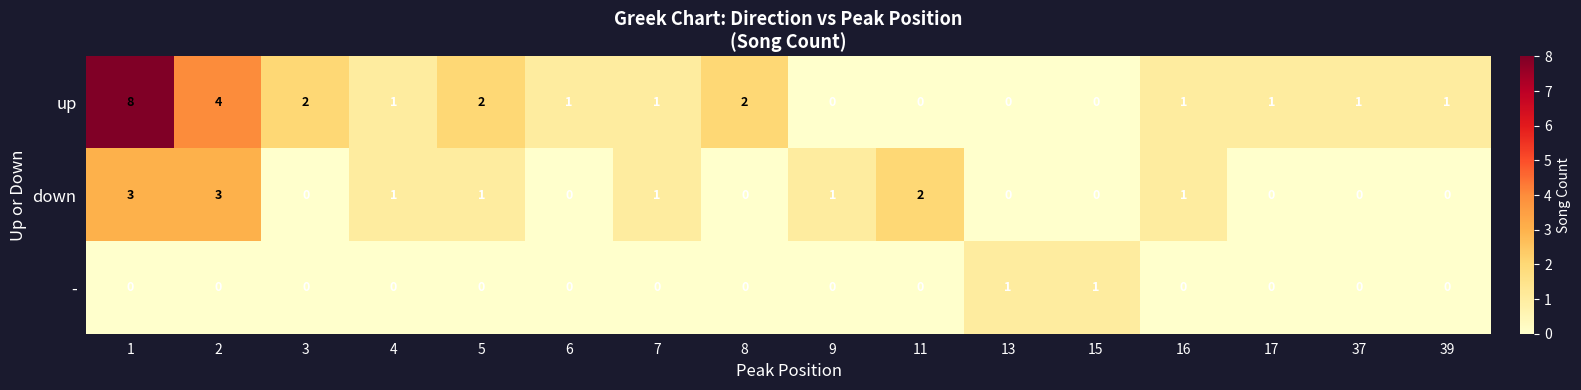

Count the - values in the range 0 to 1.

16